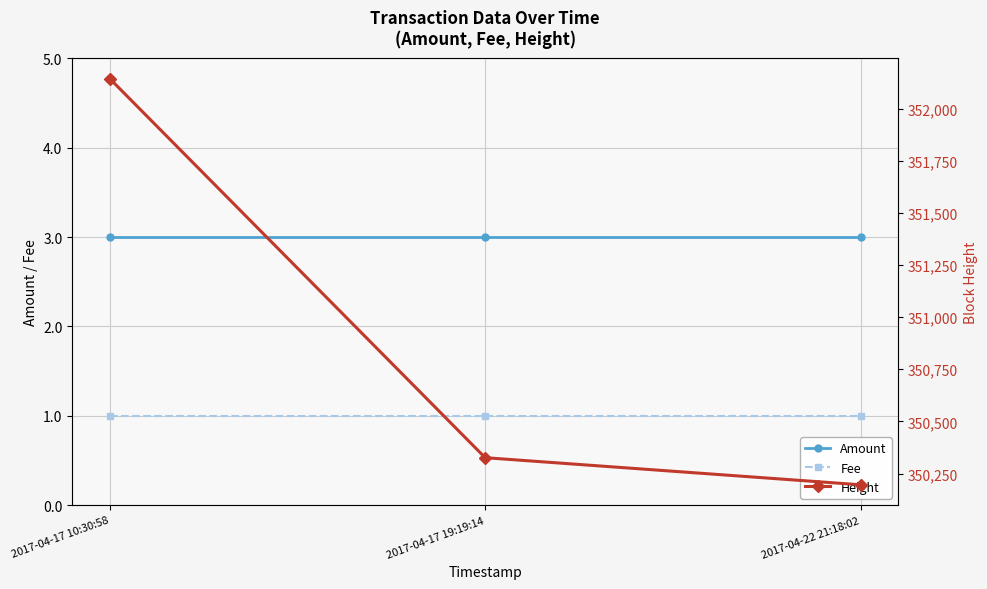

Which series has the largest range (max minus min)?

Height